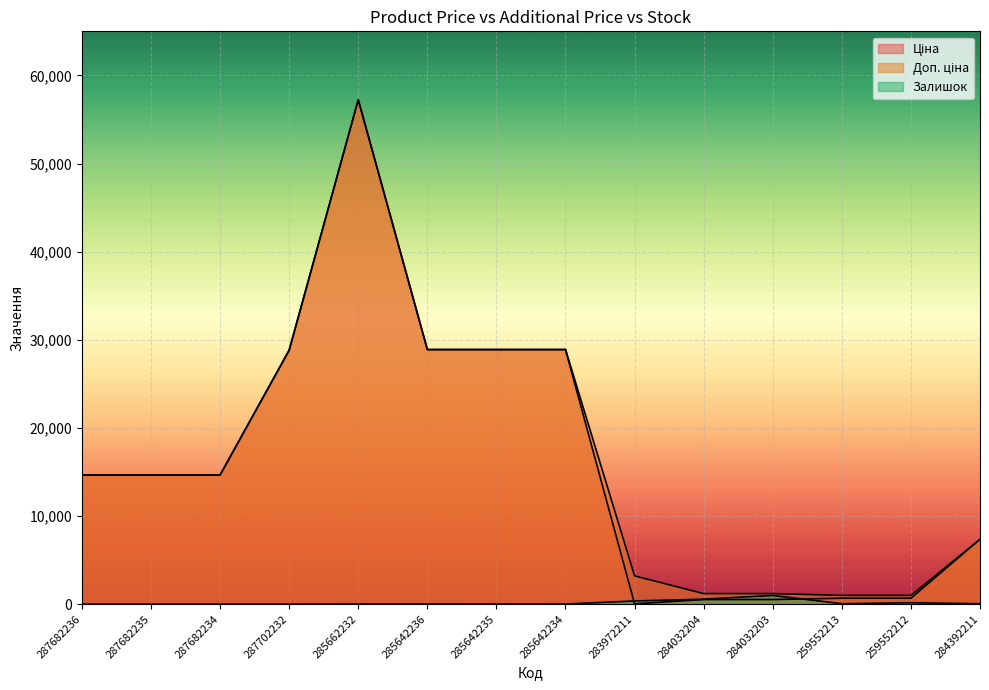

True or false: Доп. ціна and Залишок intersect in this chart.

False